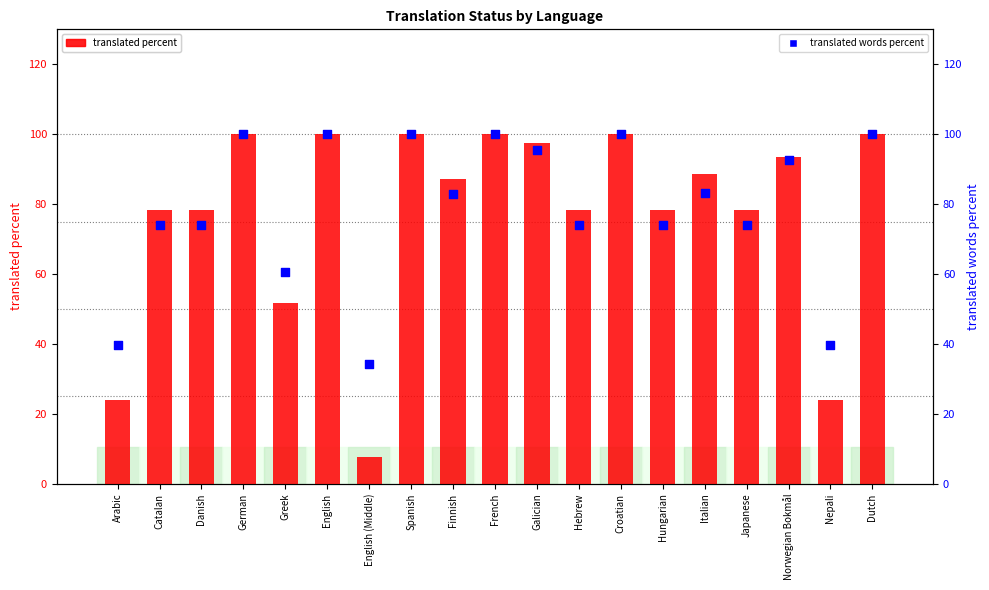

Which series reaches the minimum Y coordinate?

translated percent